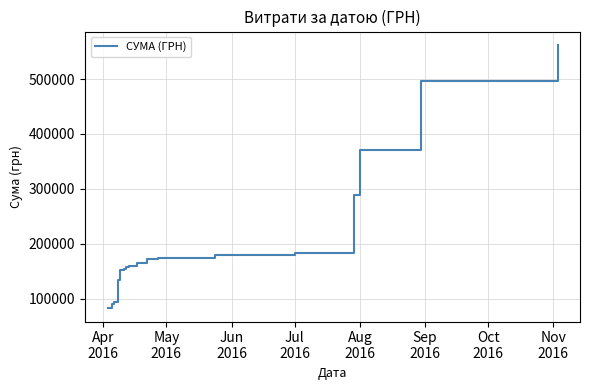

What is the greatest value displayed?

562344.3